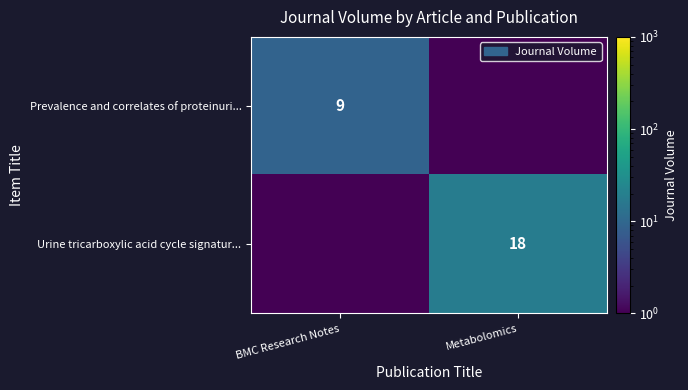

True or false: Prevalence and correlates of proteinuri... has a value of 9.0 at BMC Research Notes.

True